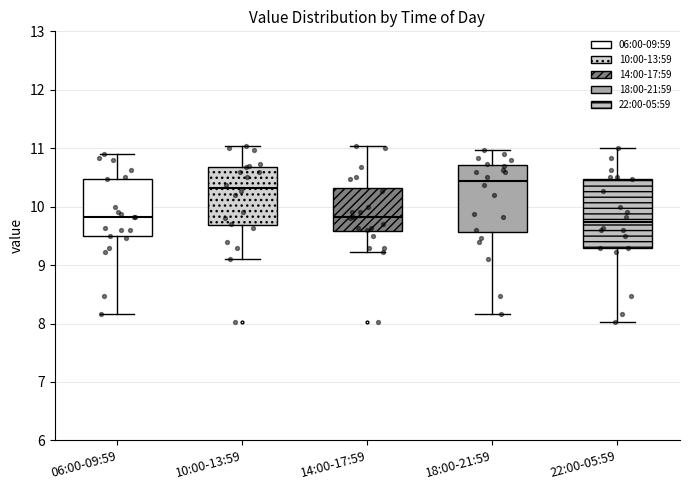

Reading left to right, read every box against the y-axis: the position of its median line, the range the box covers, and the ends of its whiskers. The values are not printed on the chart, so give them approximately, as read against the axis.

06:00-09:59: median 9.8, box 9.5 to 10.5, whiskers 8.2 to 10.9
10:00-13:59: median 10.3, box 9.7 to 10.7, whiskers 9.1 to 11.0
14:00-17:59: median 9.8, box 9.6 to 10.3, whiskers 9.2 to 11.0
18:00-21:59: median 10.4, box 9.6 to 10.7, whiskers 8.2 to 11.0
22:00-05:59: median 9.7, box 9.3 to 10.5, whiskers 8.0 to 11.0